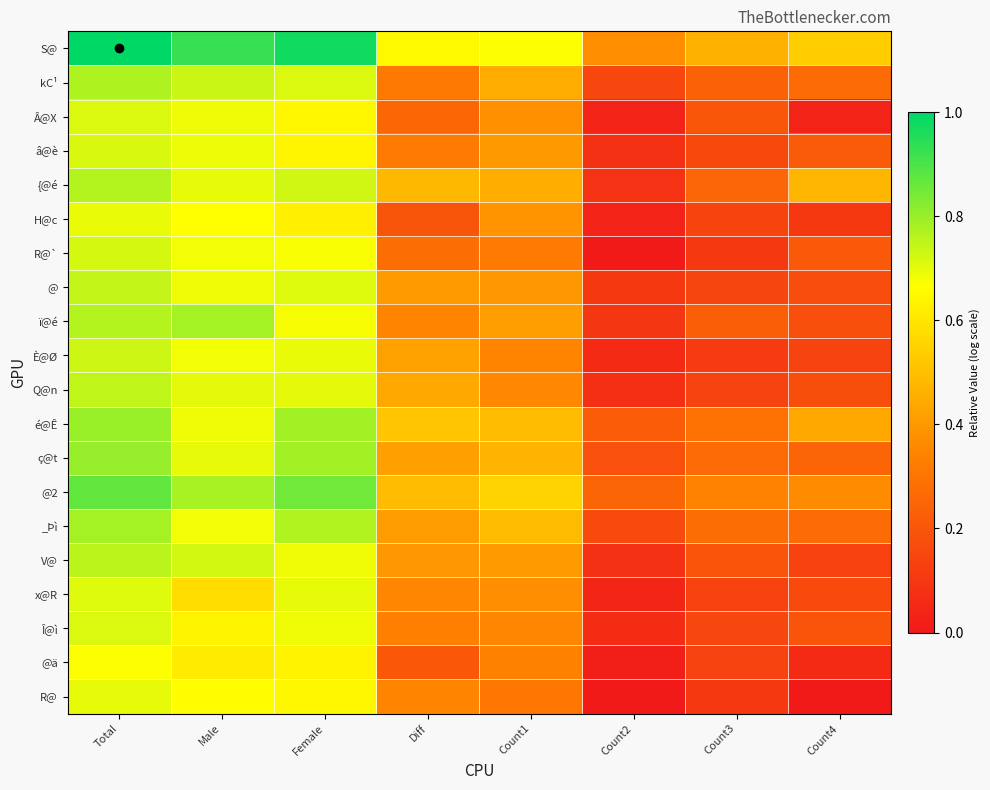

Reading left to right, what are all the values shown in this chart?

S@: Total=1.0	Male=0.9	Female=1.0	Diff=0.6	Count1=0.7	Count2=0.4	Count3=0.5	Count4=0.5
kC¹: Total=0.8	Male=0.7	Female=0.7	Diff=0.3	Count1=0.5	Count2=0.1	Count3=0.2	Count4=0.3
Â@X: Total=0.7	Male=0.7	Female=0.6	Diff=0.3	Count1=0.4	Count2=0.0	Count3=0.2	Count4=0.0
â@è: Total=0.7	Male=0.7	Female=0.6	Diff=0.3	Count1=0.4	Count2=0.1	Count3=0.2	Count4=0.2
{@é: Total=0.8	Male=0.7	Female=0.7	Diff=0.5	Count1=0.5	Count2=0.1	Count3=0.3	Count4=0.5
H@c: Total=0.7	Male=0.7	Female=0.6	Diff=0.2	Count1=0.4	Count2=0.0	Count3=0.1	Count4=0.1
R@`: Total=0.7	Male=0.7	Female=0.7	Diff=0.3	Count1=0.3	Count2=0.0	Count3=0.1	Count4=0.2
@: Total=0.7	Male=0.7	Female=0.7	Diff=0.4	Count1=0.4	Count2=0.1	Count3=0.1	Count4=0.2
ï@é: Total=0.8	Male=0.8	Female=0.7	Diff=0.3	Count1=0.4	Count2=0.1	Count3=0.2	Count4=0.2
È@Ø: Total=0.7	Male=0.7	Female=0.7	Diff=0.4	Count1=0.3	Count2=0.1	Count3=0.1	Count4=0.1
Q@n: Total=0.7	Male=0.7	Female=0.7	Diff=0.4	Count1=0.4	Count2=0.1	Count3=0.1	Count4=0.2
é@Ê: Total=0.8	Male=0.7	Female=0.8	Diff=0.5	Count1=0.5	Count2=0.2	Count3=0.3	Count4=0.4
ç@t: Total=0.8	Male=0.7	Female=0.8	Diff=0.4	Count1=0.5	Count2=0.2	Count3=0.3	Count4=0.2
@2: Total=0.9	Male=0.8	Female=0.8	Diff=0.5	Count1=0.6	Count2=0.2	Count3=0.3	Count4=0.4
_Þì: Total=0.8	Male=0.7	Female=0.8	Diff=0.4	Count1=0.5	Count2=0.2	Count3=0.3	Count4=0.3
V@: Total=0.8	Male=0.7	Female=0.7	Diff=0.4	Count1=0.4	Count2=0.1	Count3=0.2	Count4=0.1
x@R: Total=0.7	Male=0.6	Female=0.7	Diff=0.4	Count1=0.4	Count2=0.0	Count3=0.1	Count4=0.2
Î@ì: Total=0.7	Male=0.6	Female=0.7	Diff=0.3	Count1=0.4	Count2=0.1	Count3=0.1	Count4=0.2
@ä: Total=0.7	Male=0.6	Female=0.6	Diff=0.2	Count1=0.3	Count2=0.0	Count3=0.1	Count4=0.1
R@: Total=0.7	Male=0.7	Female=0.6	Diff=0.4	Count1=0.3	Count2=0.0	Count3=0.1	Count4=0.0